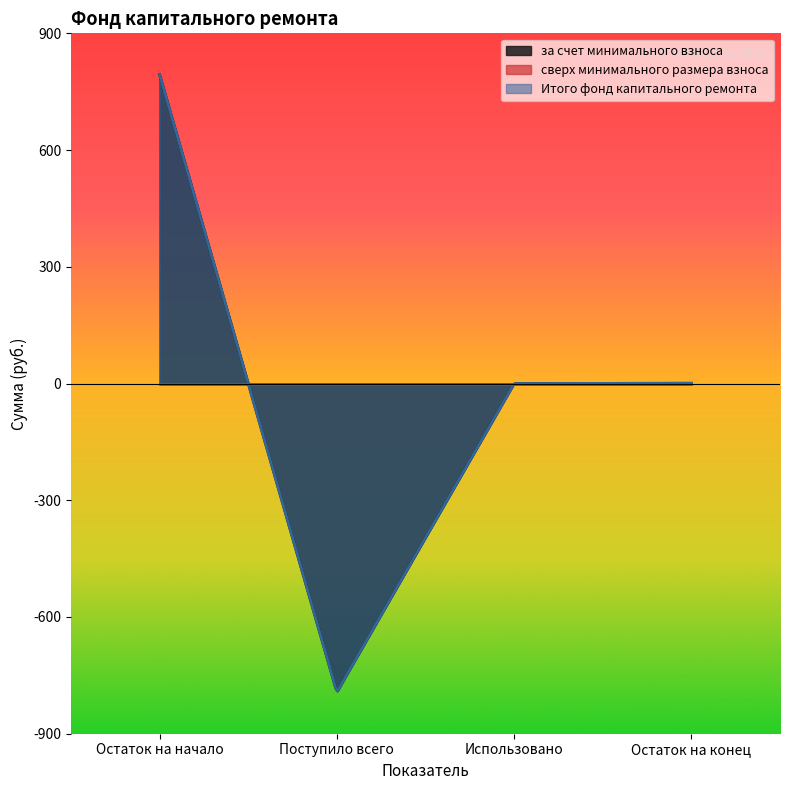

The value of за счет минимального взноса at Использовано is 0.0. True or false?

True